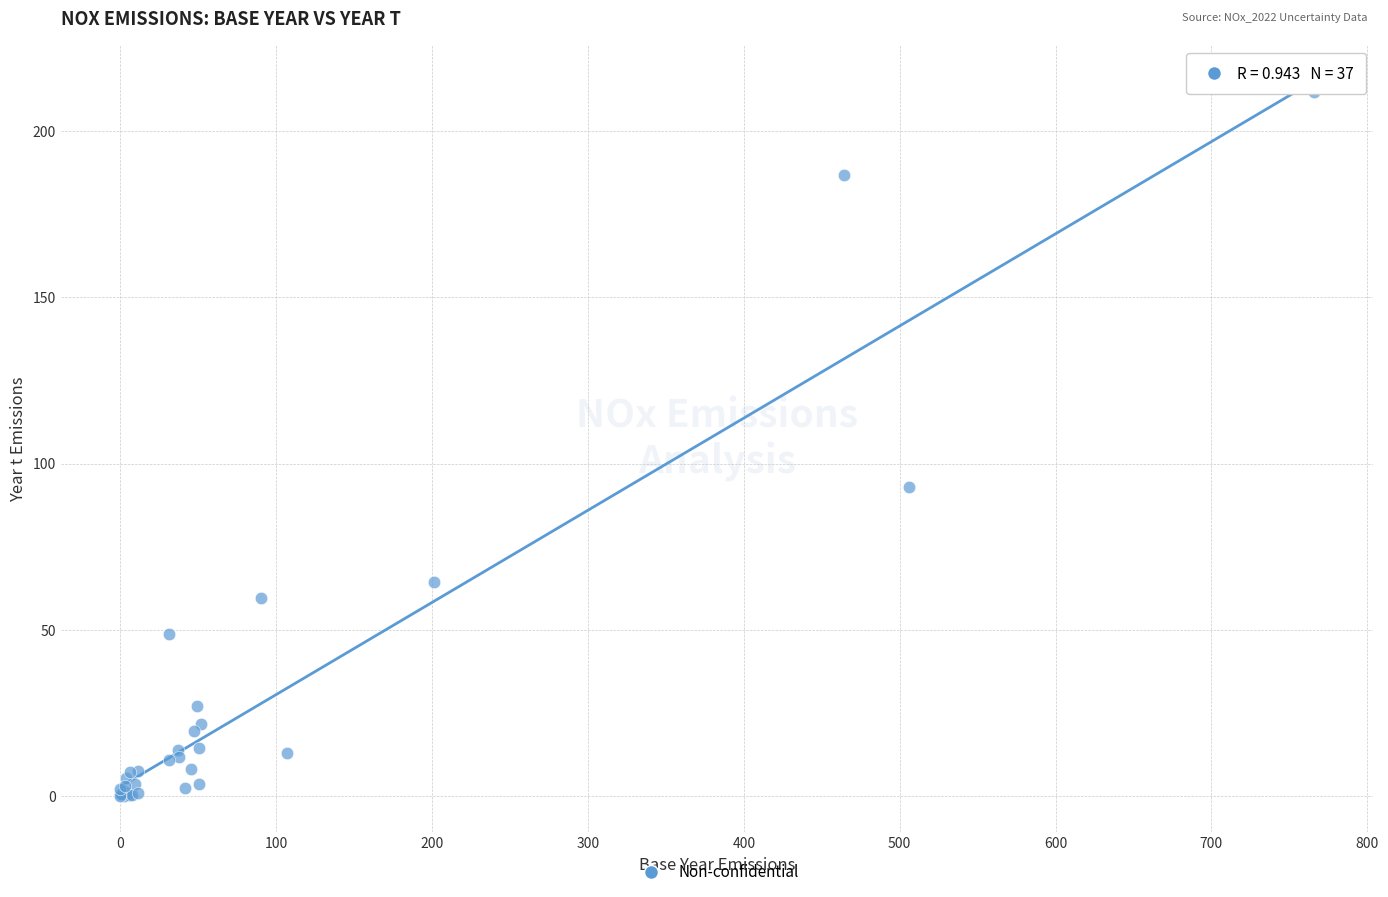

What Y value in the scatter plot is closest to 105?

92.9